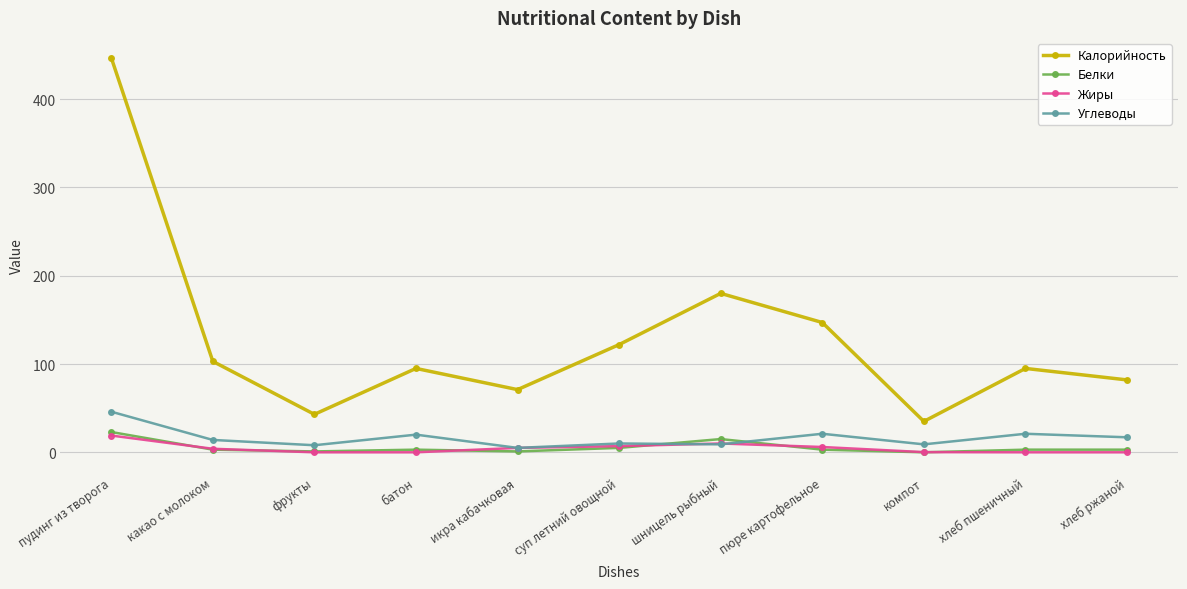

What is the label of the 6th point from the left?

суп летний овощной